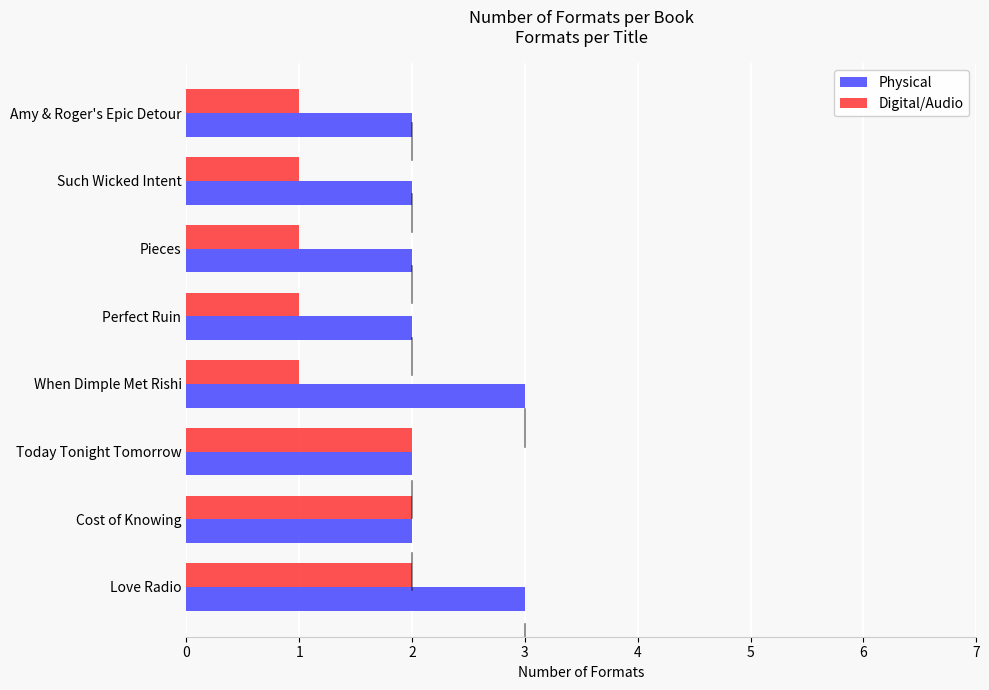

What is the sum of all Physical values?

18